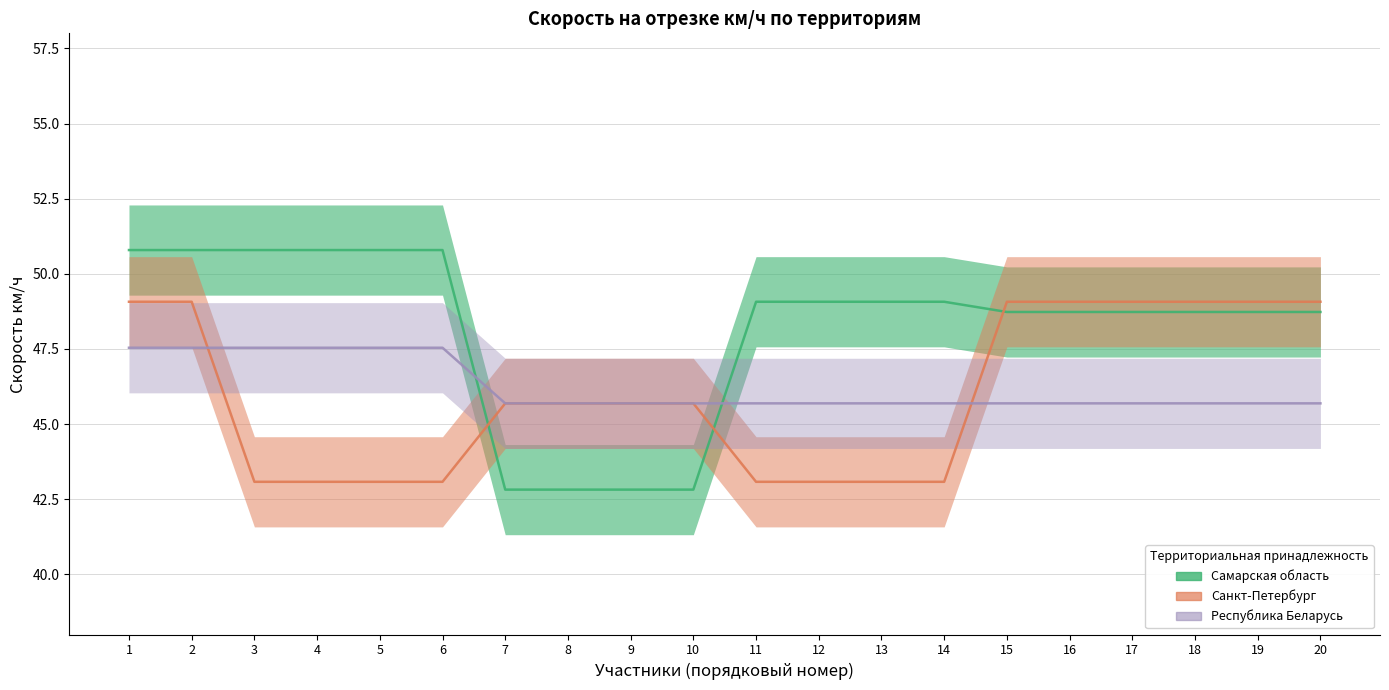

What is the average value of the Самарская область series?

48.2